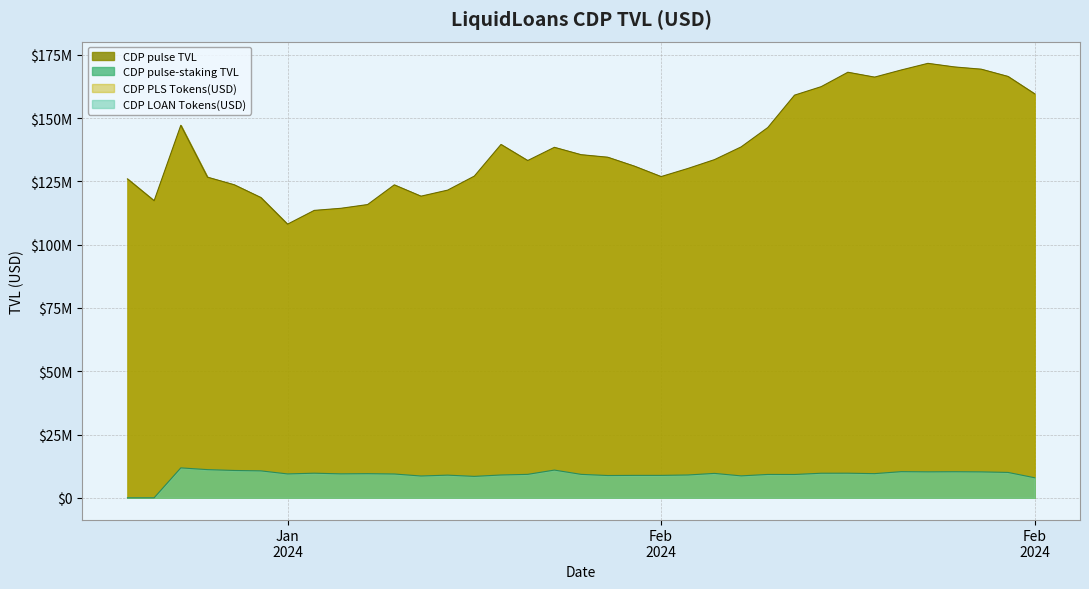

How many values in the CDP pulse TVL series are below 133605040?

17